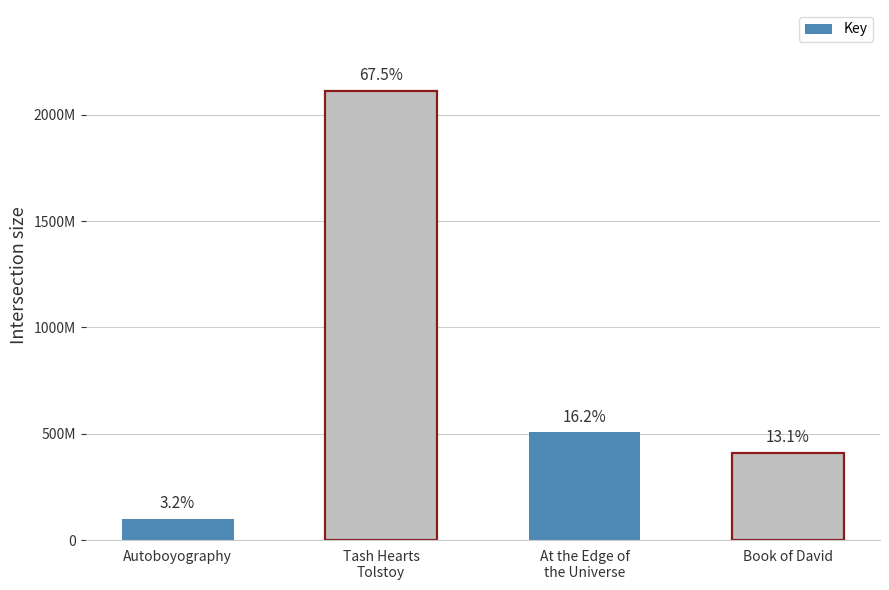

What is the value of the 1st bar from the left?

100641651